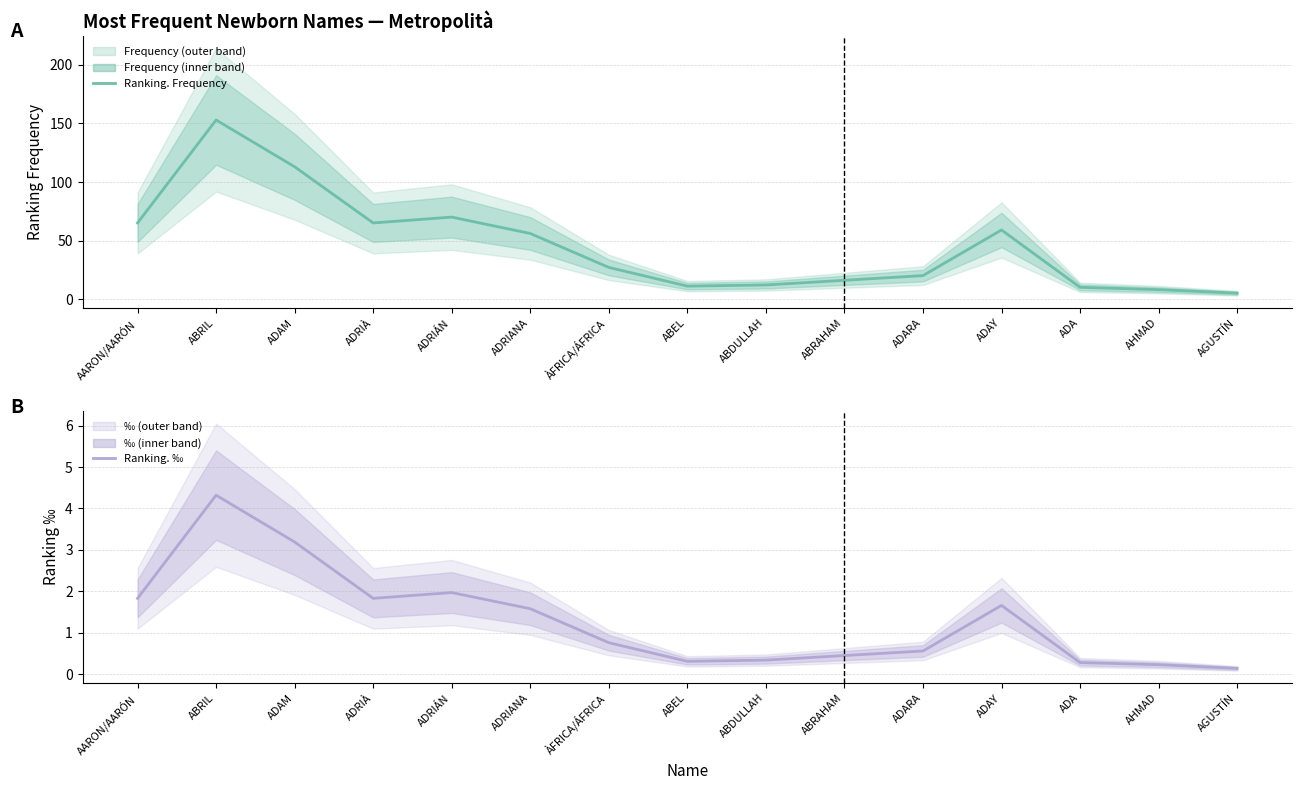

The value of Ranking. ‰ at ABEL is 0.3. True or false?

True